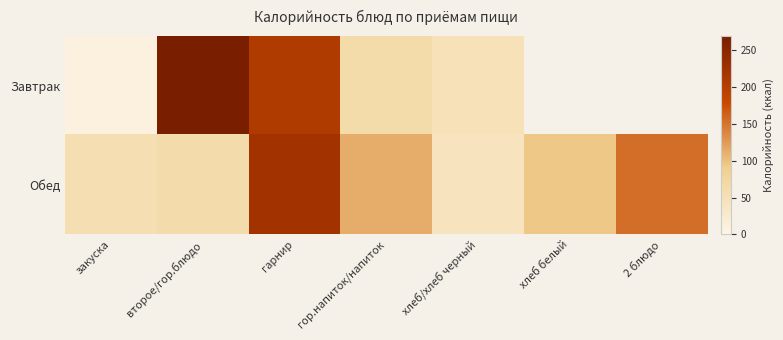

What is the sum of all Обед values?

741.9